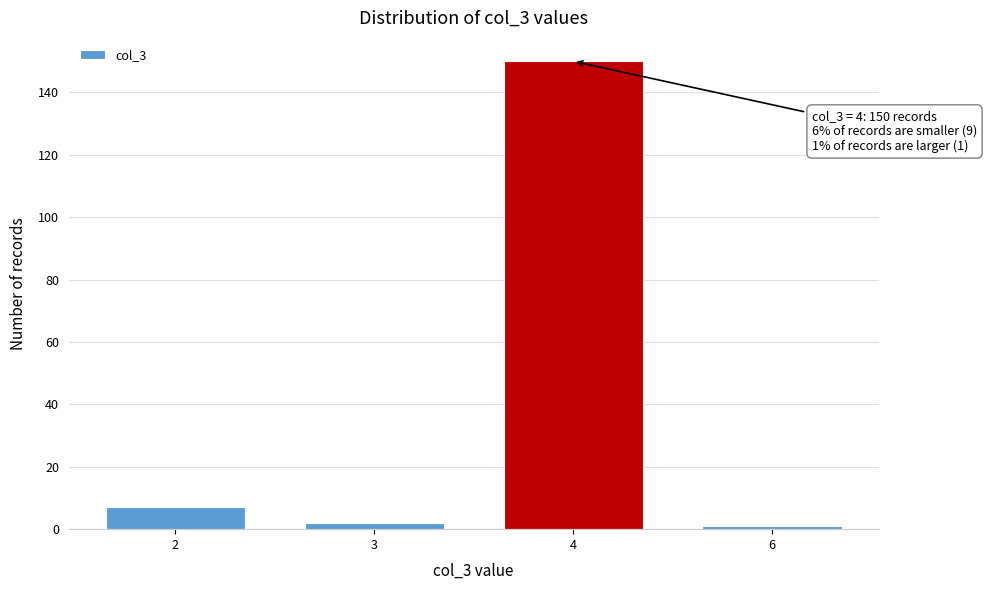

Reading left to right, extract all data points from this chart.

7	2	150	1